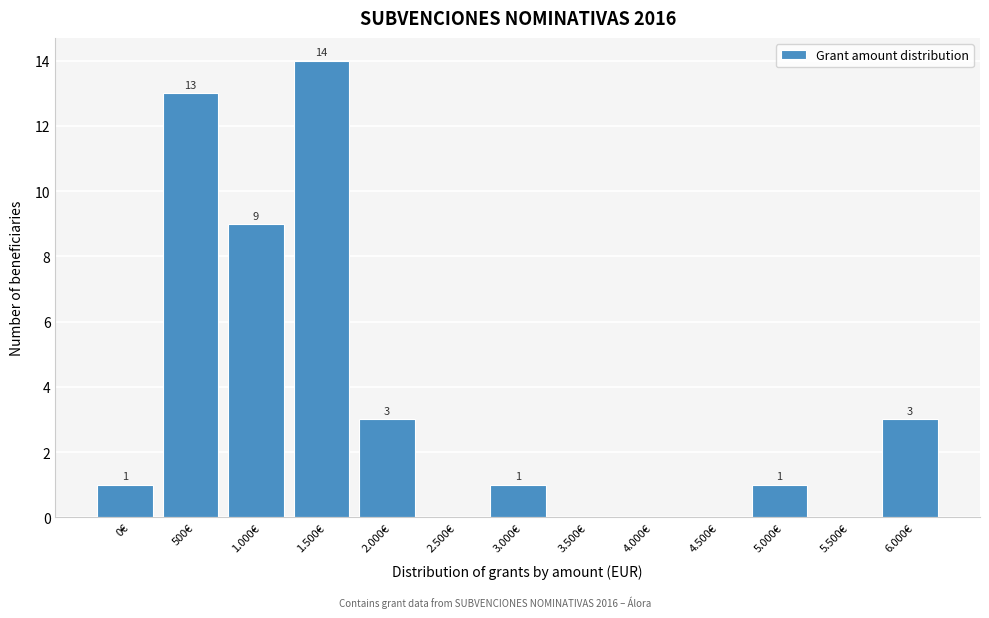

Reading left to right, extract all data points from this chart.

0€=1	500€=13	1.000€=9	1.500€=14	2.000€=3	2.500€=0	3.000€=1	3.500€=0	4.000€=0	4.500€=0	5.000€=1	5.500€=0	6.000€=3